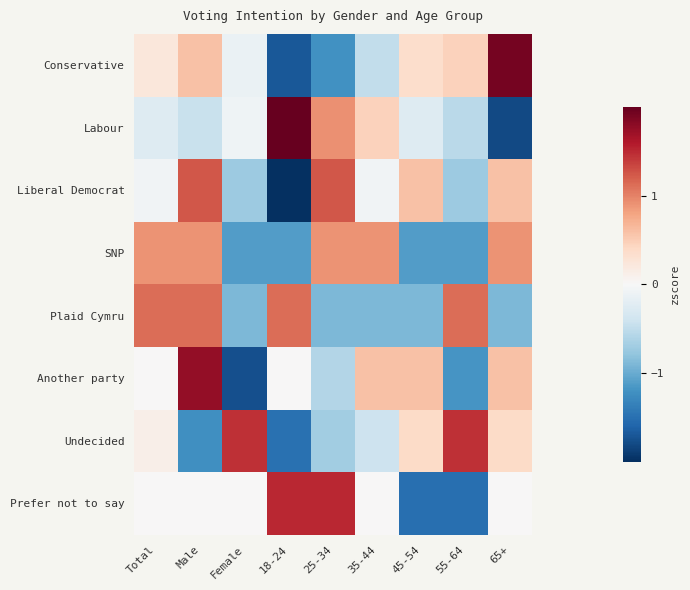

What is the smallest value displayed?

-2.0